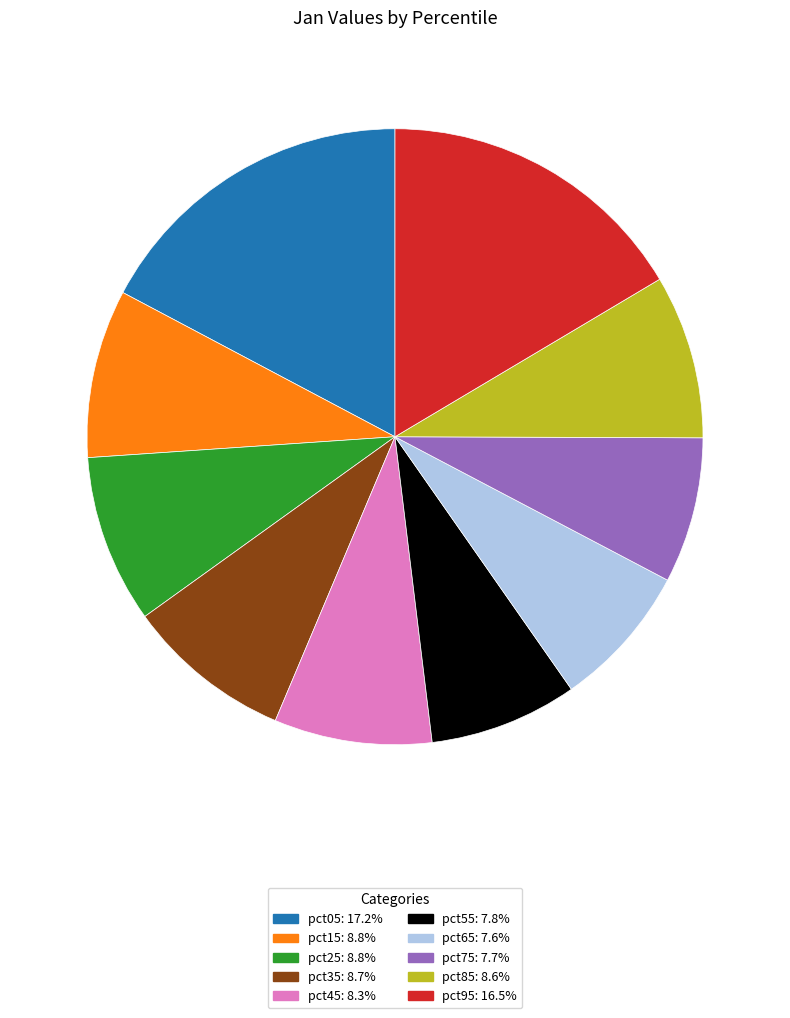

True or false: pct15 accounts for 9% of the total.

True